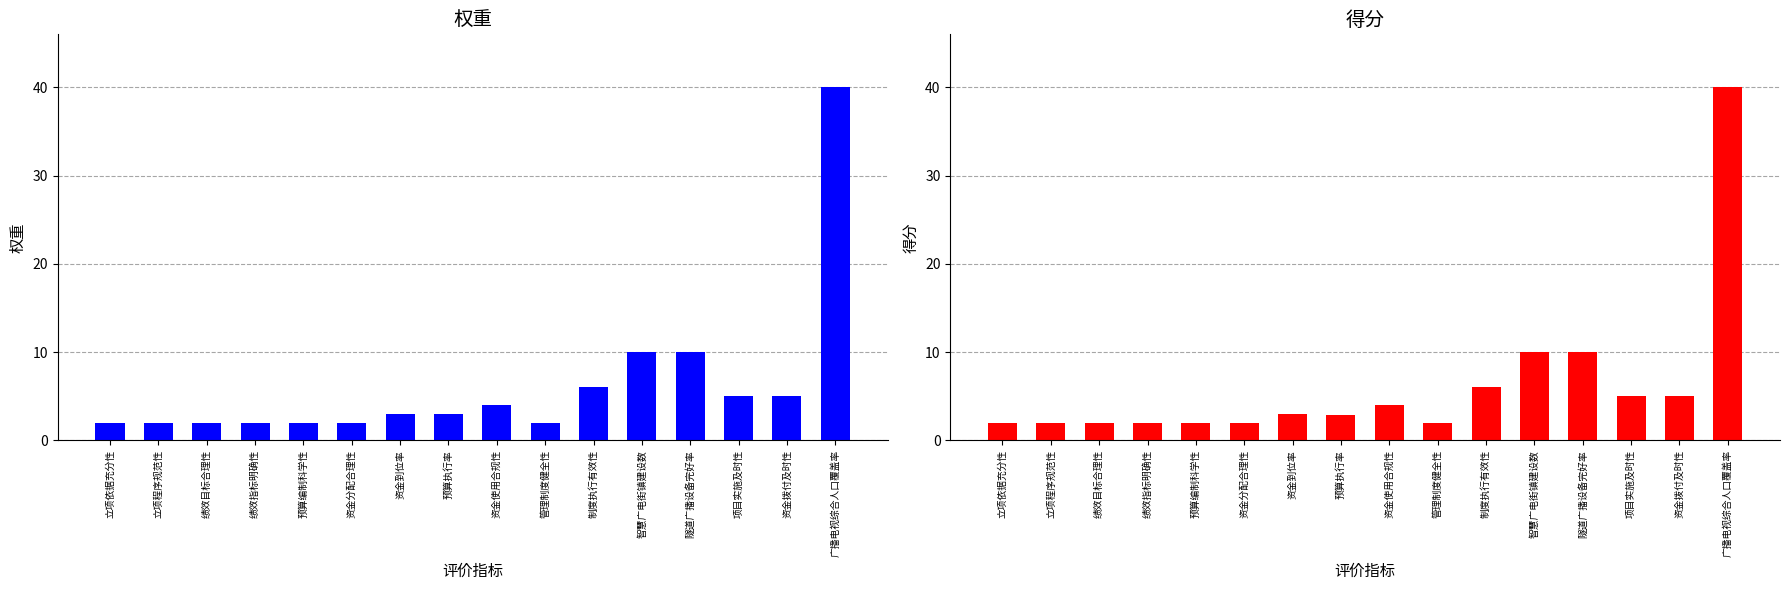

How many series are shown in this chart?

2